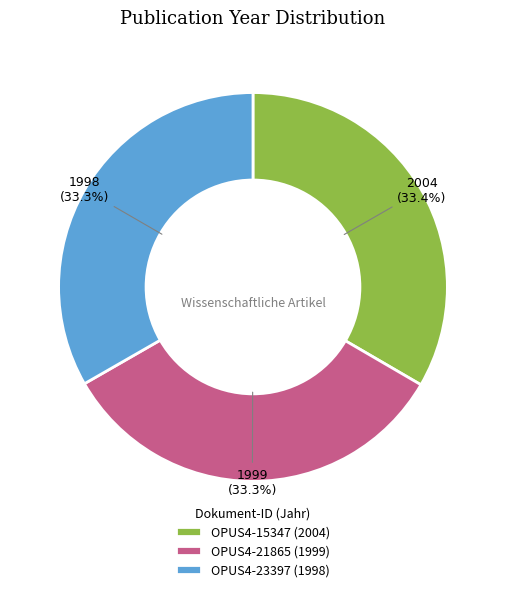

What percentage is NOT represented by OPUS4-23397?

66.7%